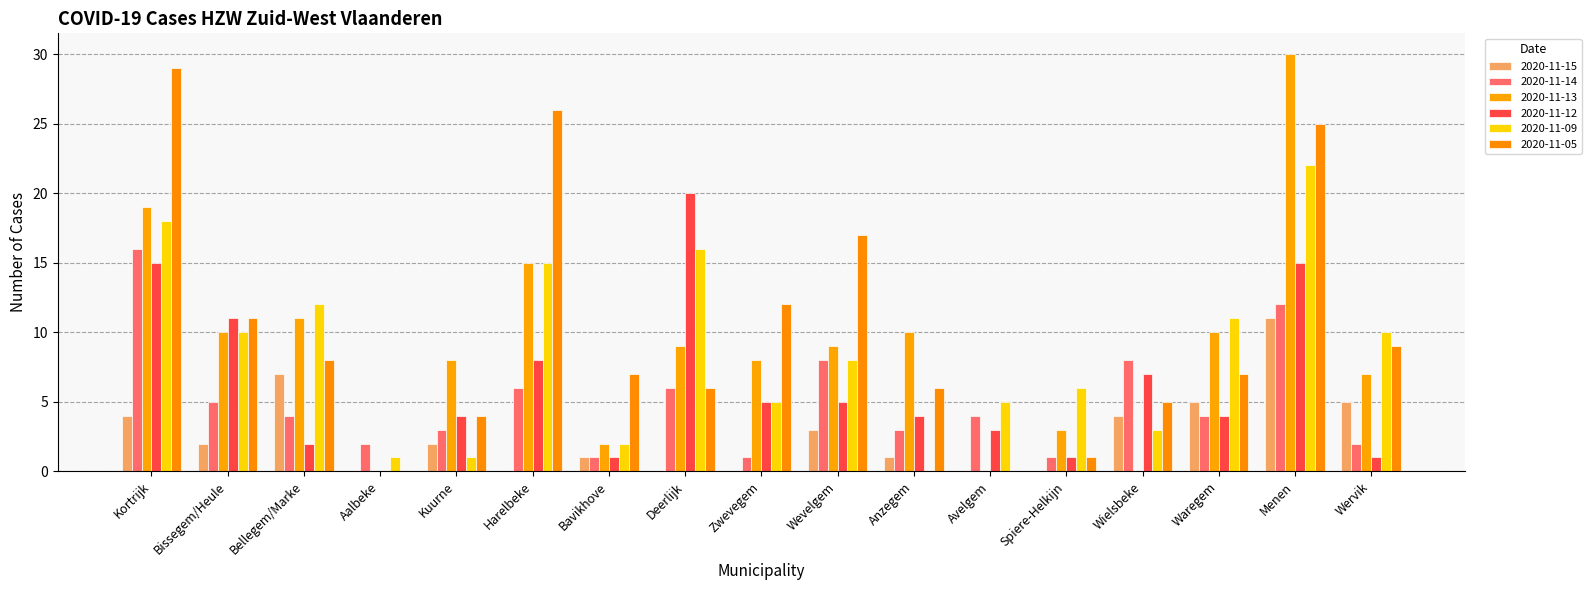

What is the difference between the second highest and minimum values in the 2020-11-15 series?

7